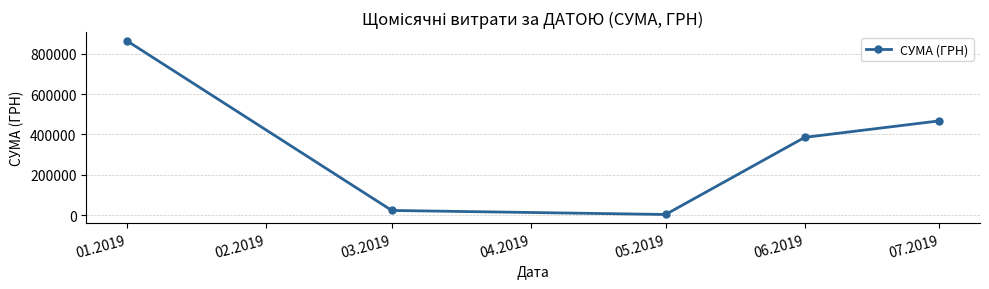

What is the label of the 1st point from the left?

01.2019